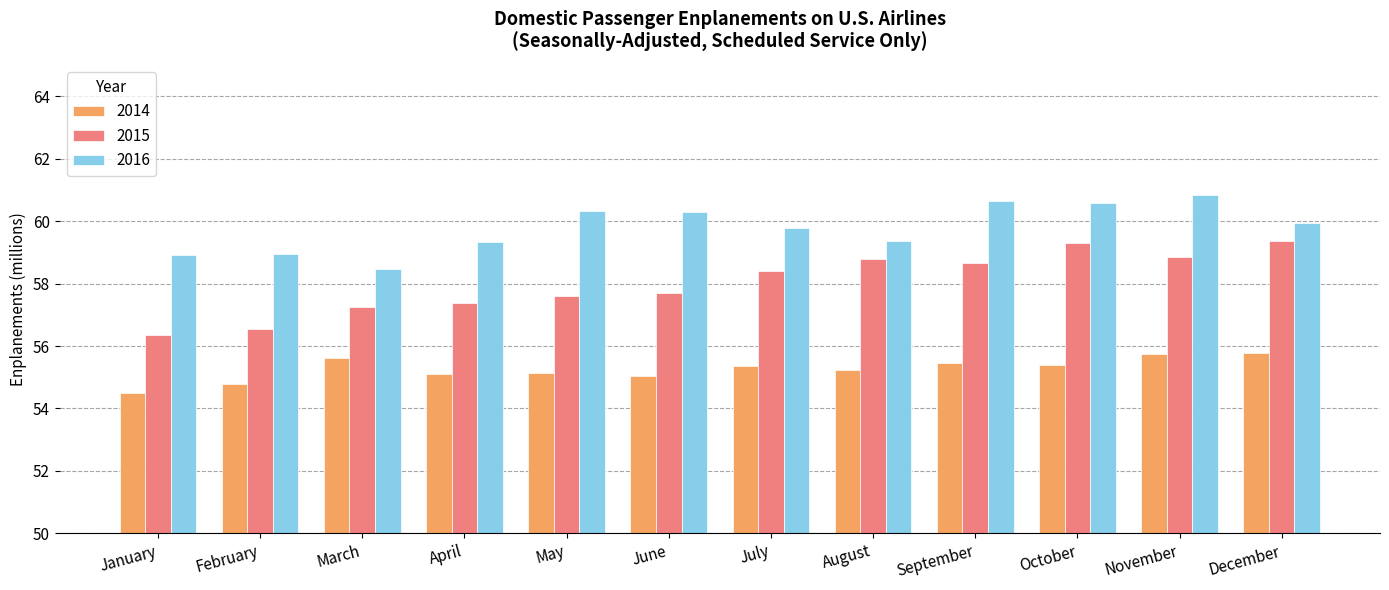

What are all the series names shown in the legend?

2014, 2015, 2016